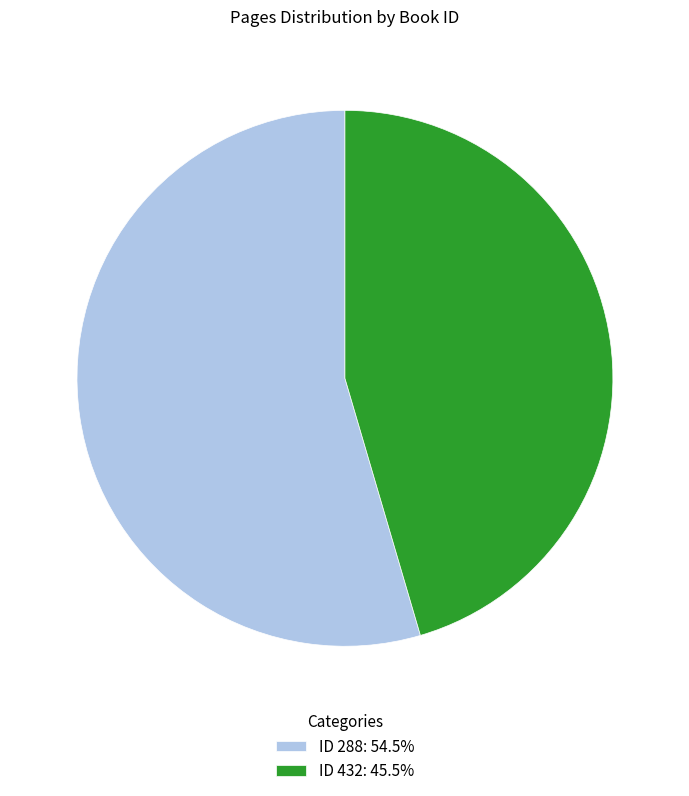

Does ID 288: 54.5% account for over 50% of the chart?

Yes